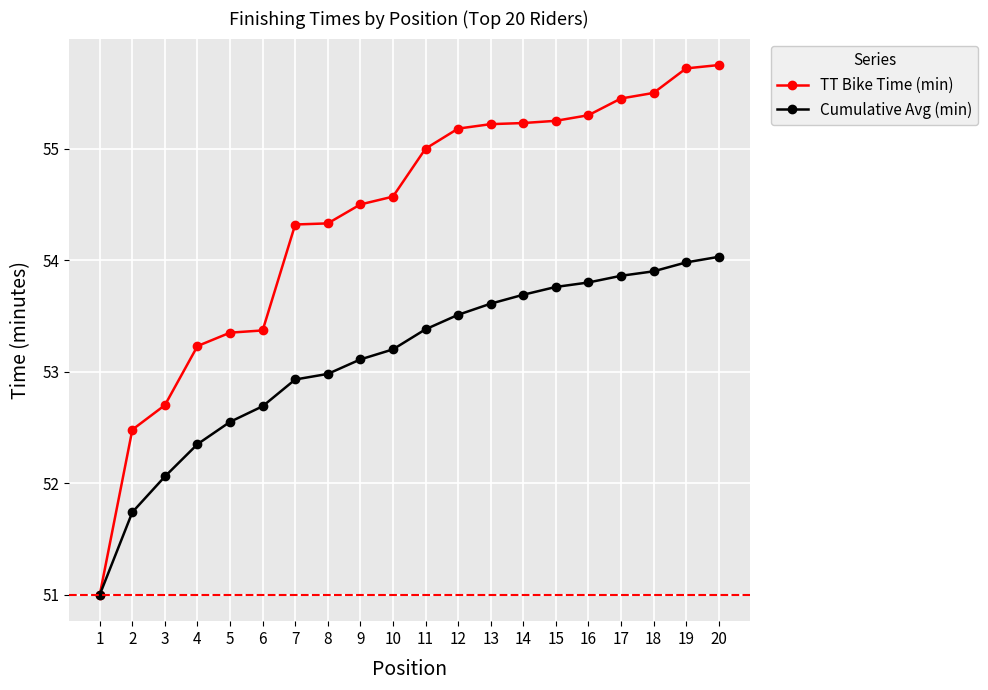

What is the value of the Cumulative Avg (min) point at the 15th from the left?

53.8